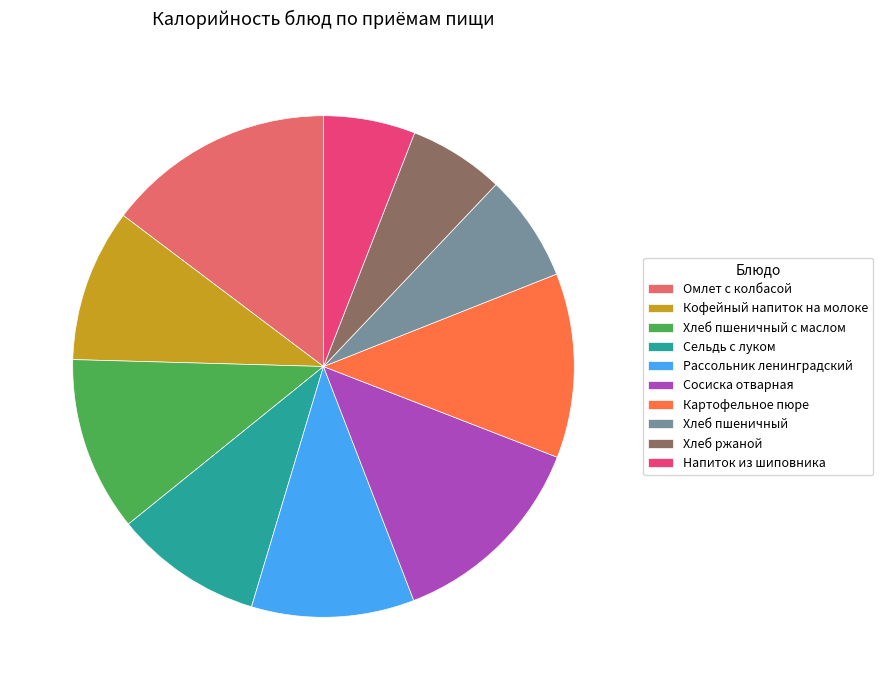

Combined, do Хлеб пшеничный с маслом and Рассольник ленинградский account for over 50%?

No